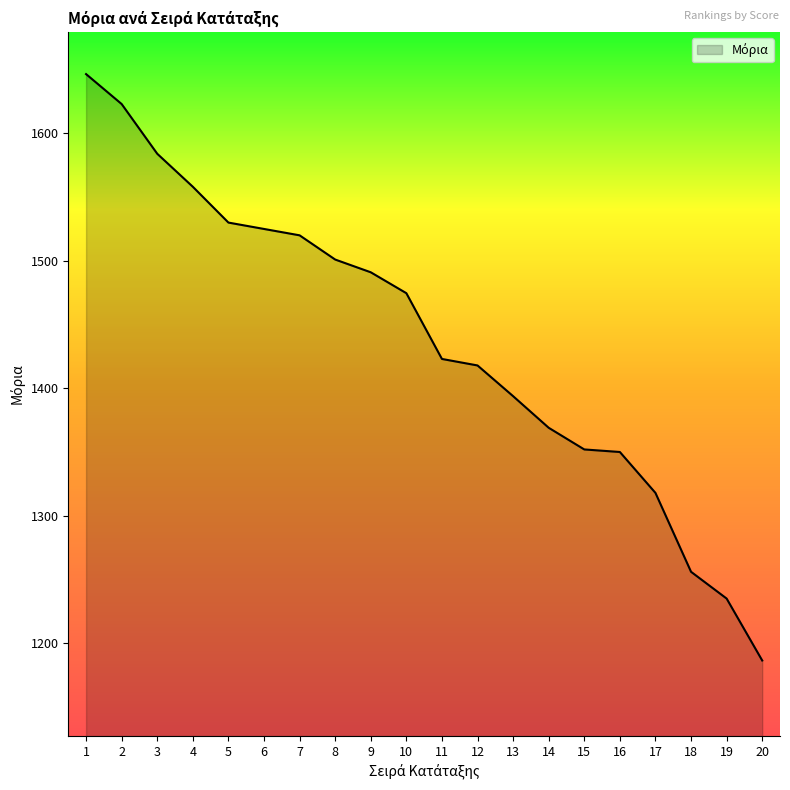

What is the sum of all values?

28754.2